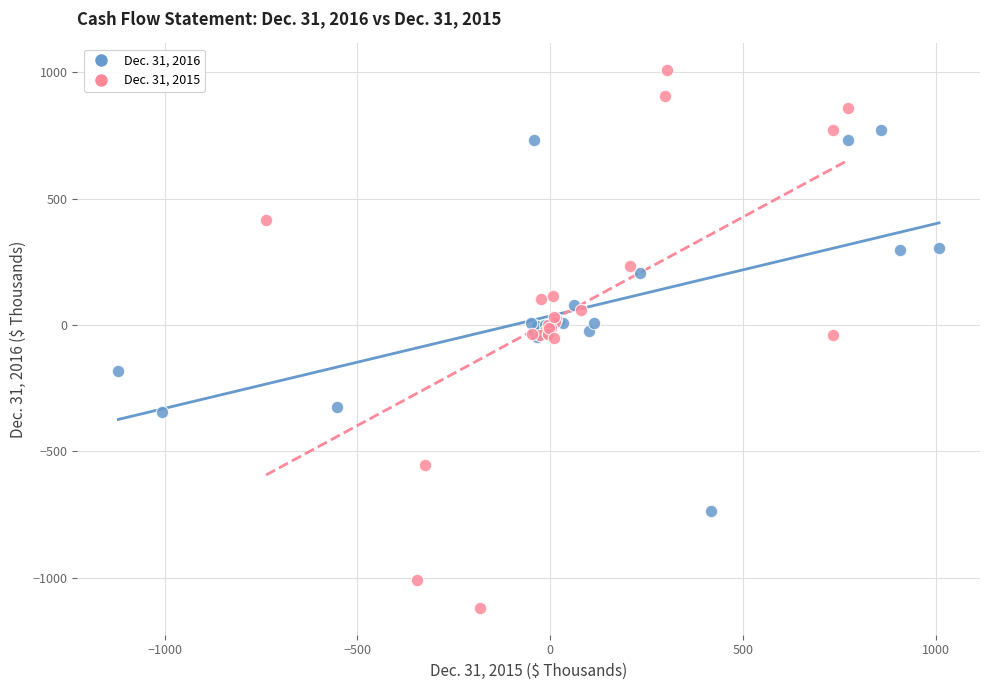

Which series contains the lowest Y value?

Dec. 31, 2015